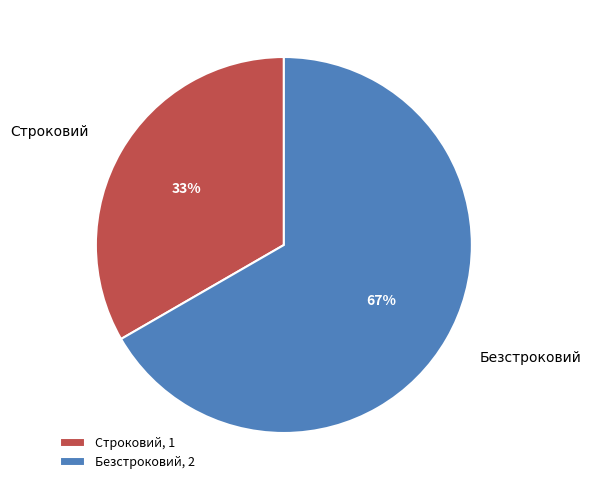

Is the sum of Безстроковий and Строковий greater than half?

Yes